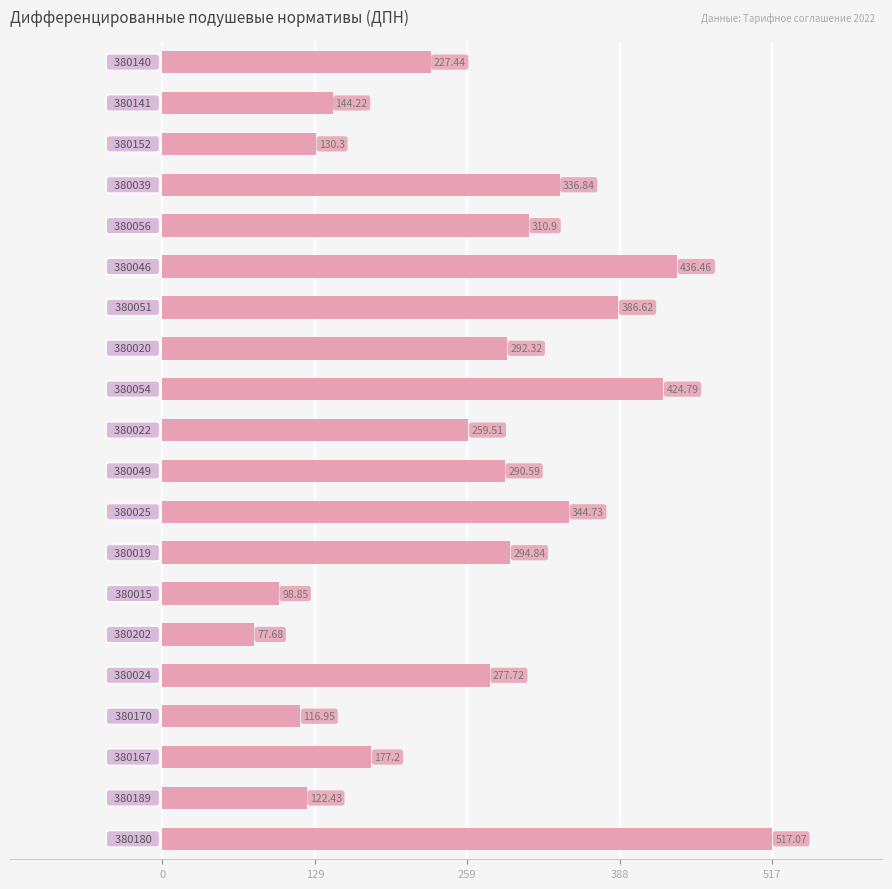

What is the average value?

263.4